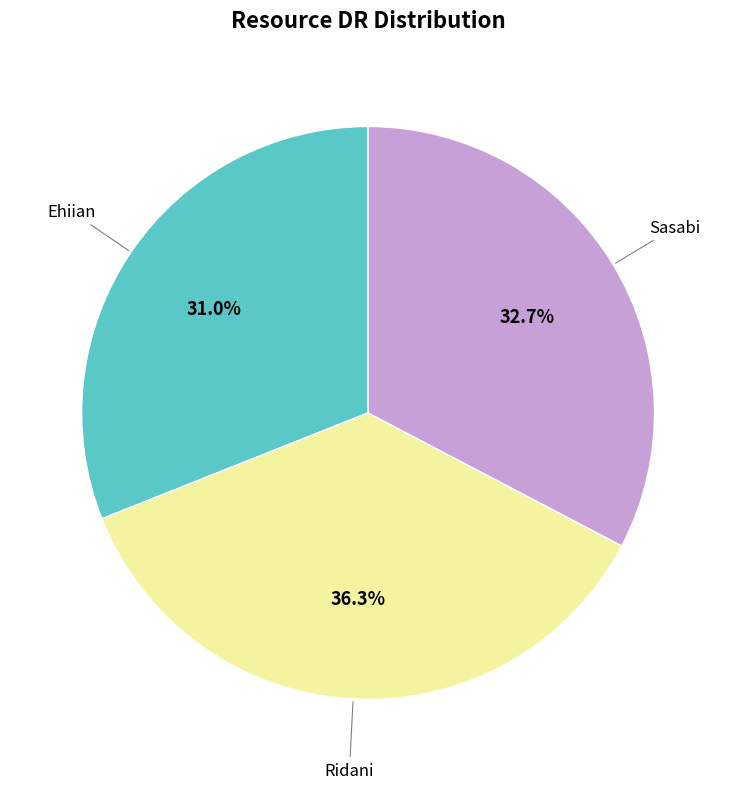

Is there any slice that represents more than half of the pie?

No